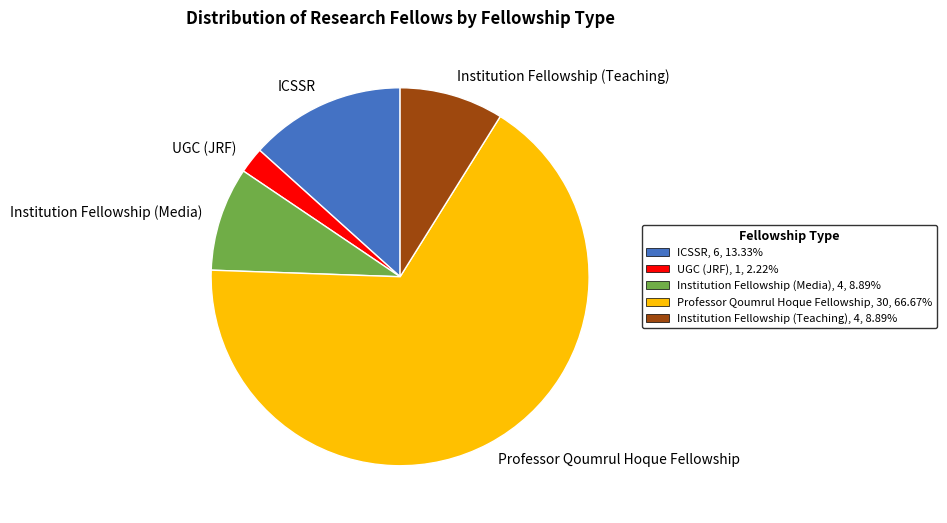

Do ICSSR and Institution Fellowship (Teaching) together represent more than half of the pie?

No